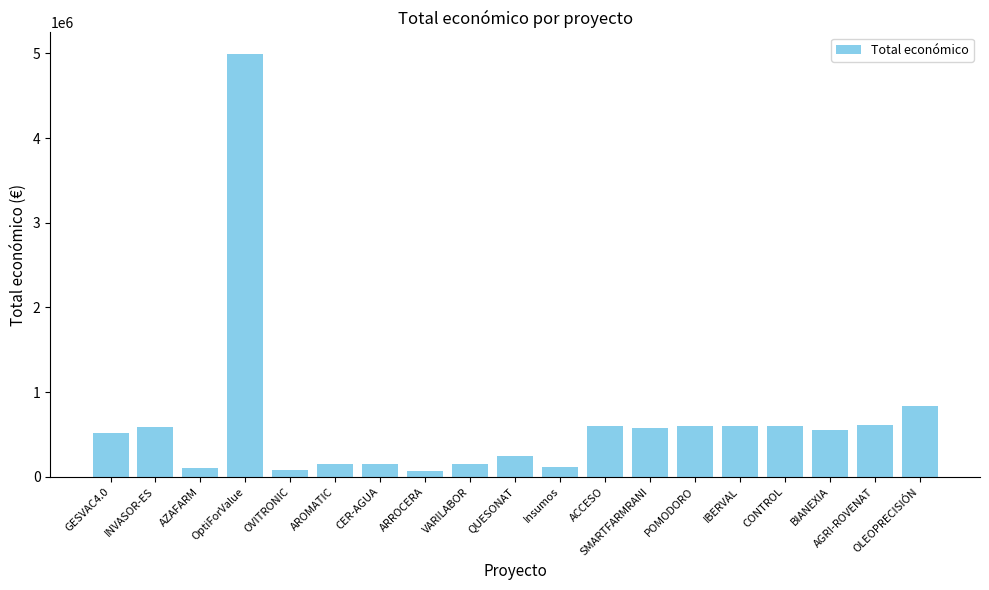

What is the label of the 8th bar from the right?

ACCESO